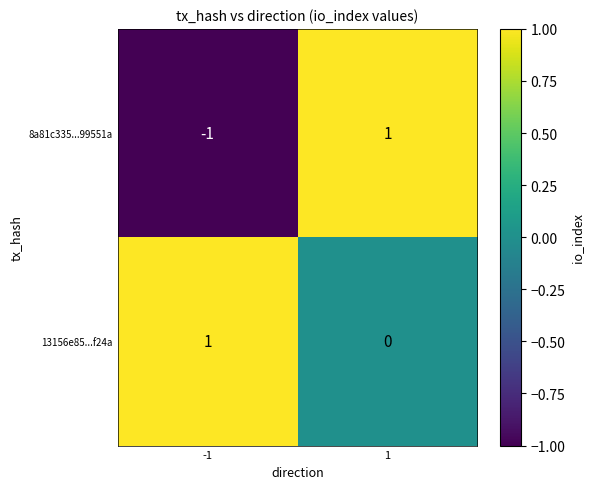

Between -1 and 1, which series saw the biggest shift?

8a81c335...99551a